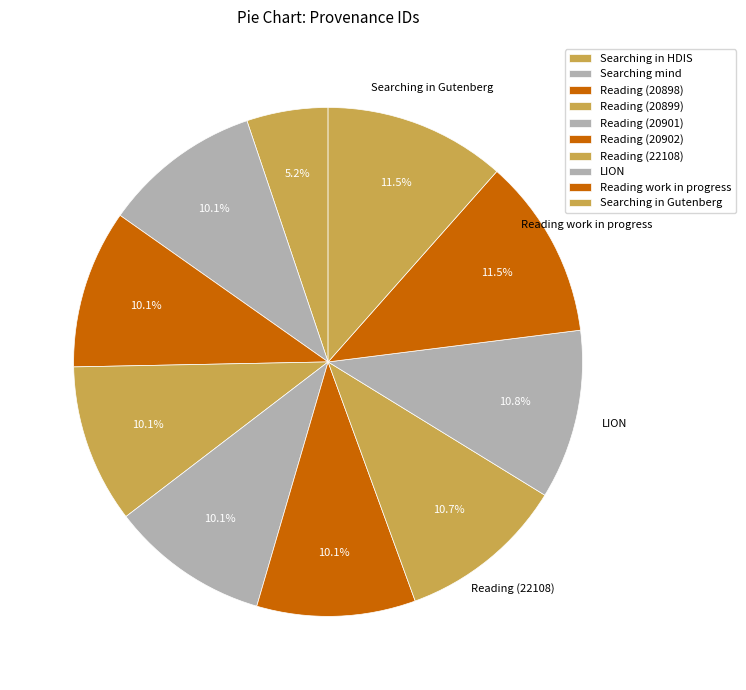

Does Reading (20899) represent more than half of the total?

No